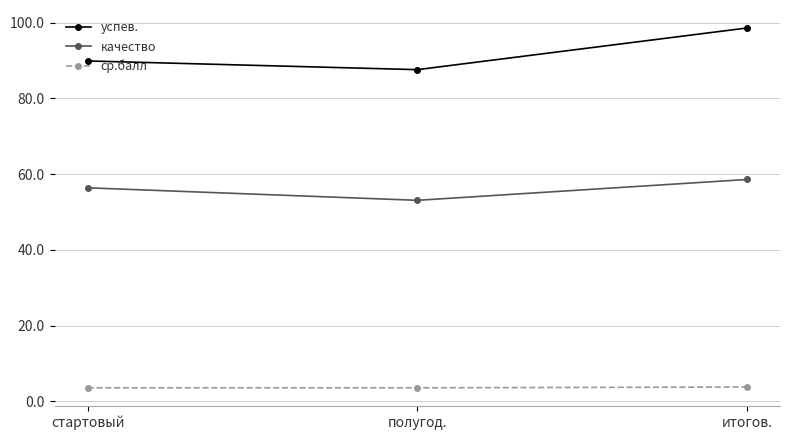

Does the chart have visible grid lines?

Yes